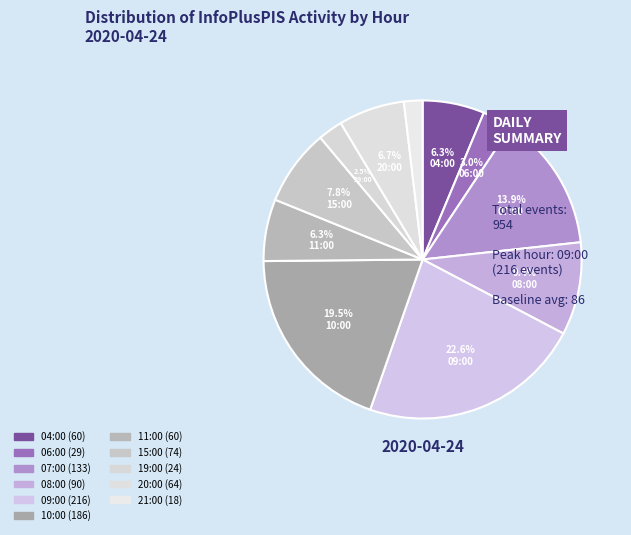

Which slice is the smallest?

21:00